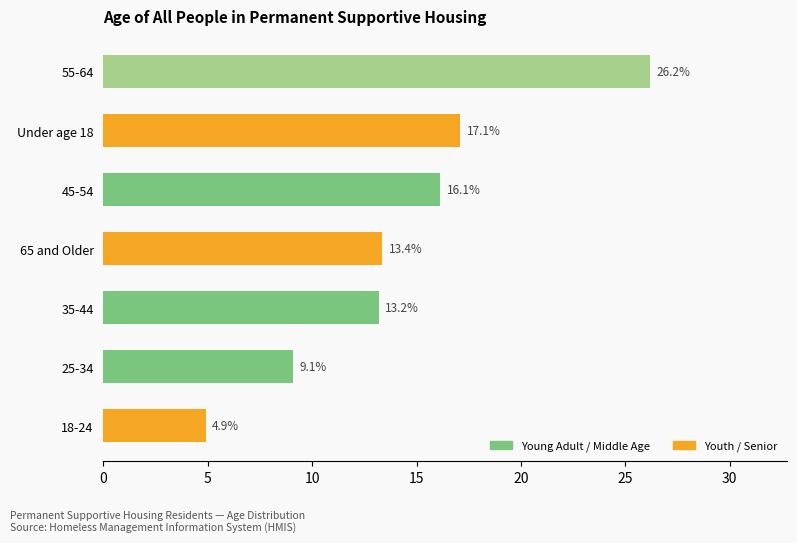

Reading top to bottom, extract all data points from this chart.

55-64=26.2	Under age 18=17.1	45-54=16.1	65 and Older=13.4	35-44=13.2	25-34=9.1	18-24=4.9